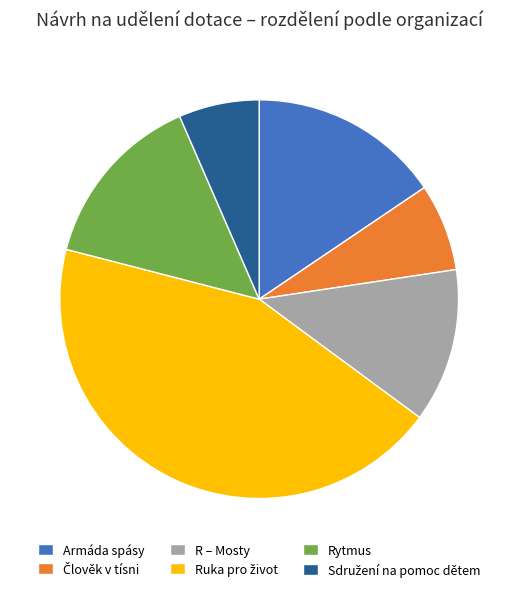

Is it true that R – Mosty is 19% of the pie?

False